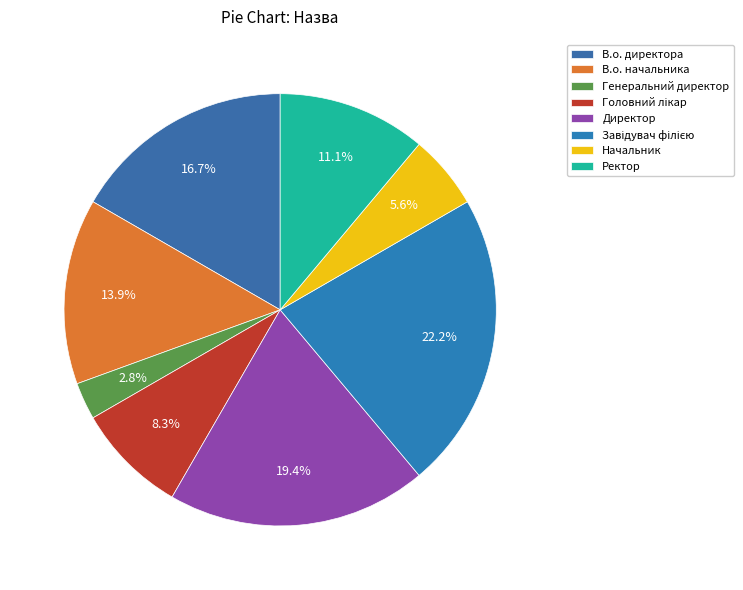

What is the smallest slice in the pie chart?

Генеральний директор